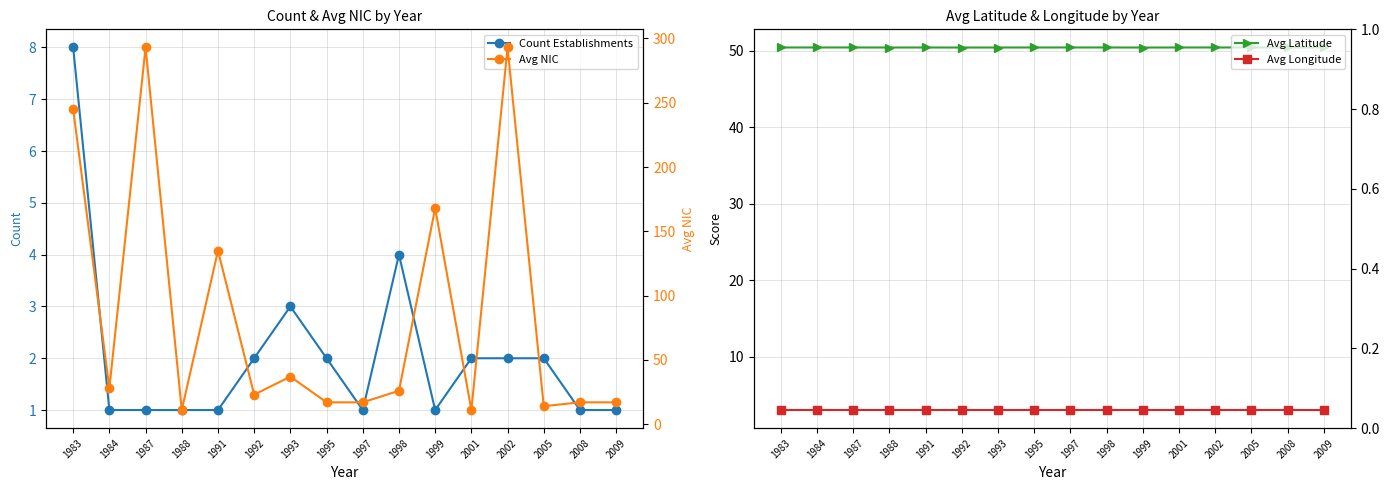

At which label is Avg Latitude closest to 50?

1999